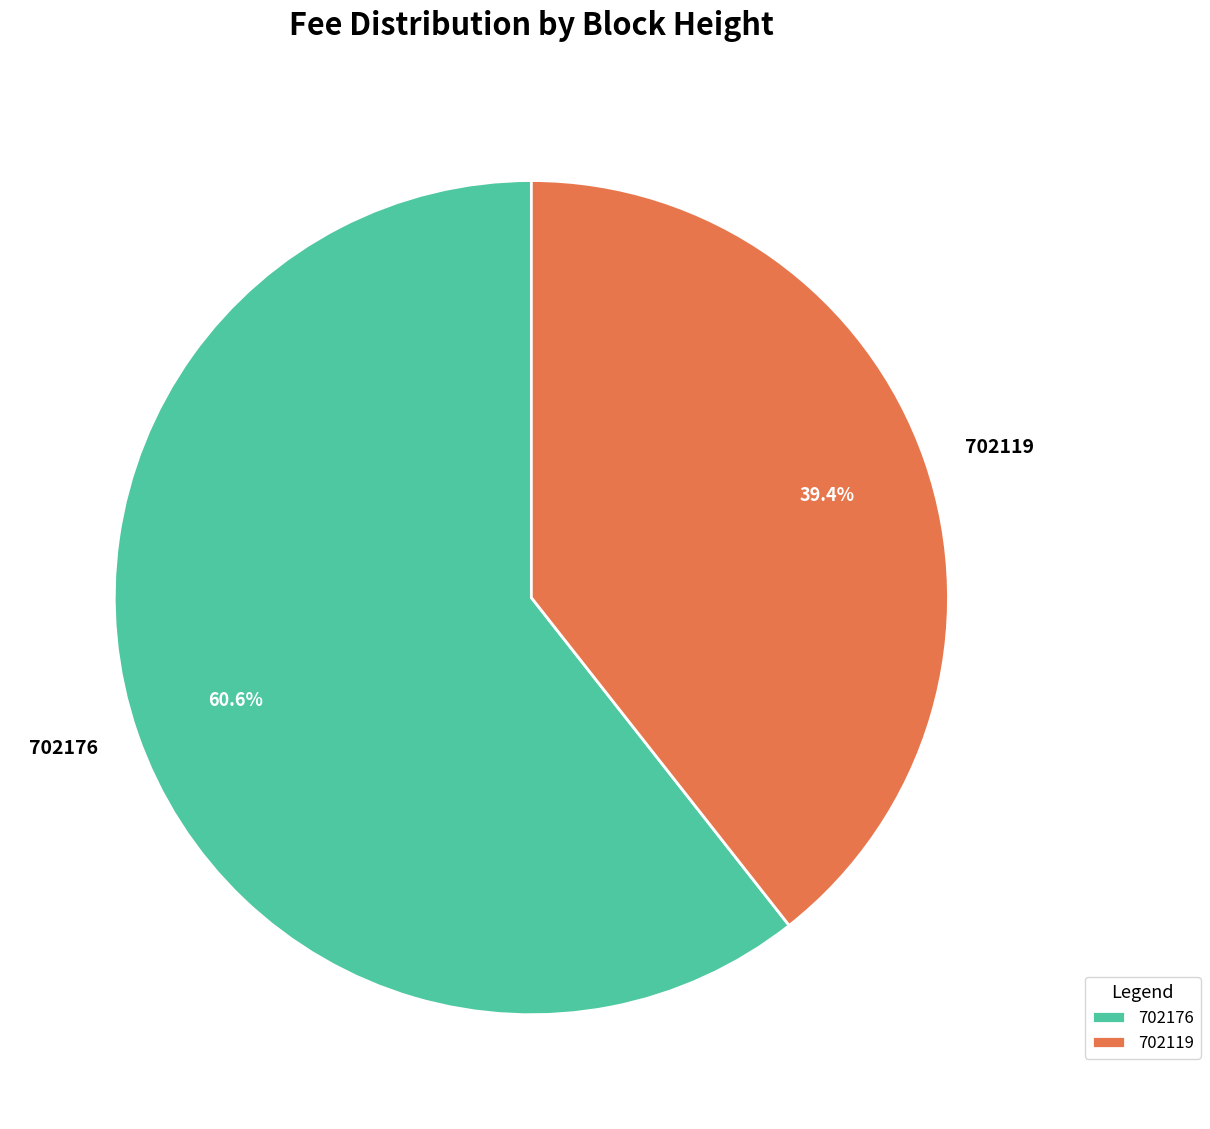

How many slices are in this pie chart?

2